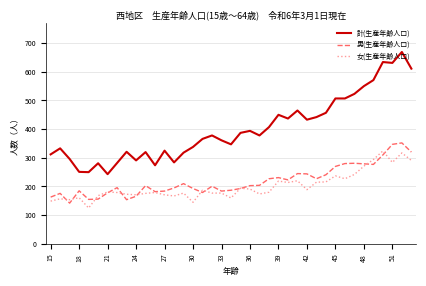

Which series has the largest total across all categories?

計(生産年齢人口)